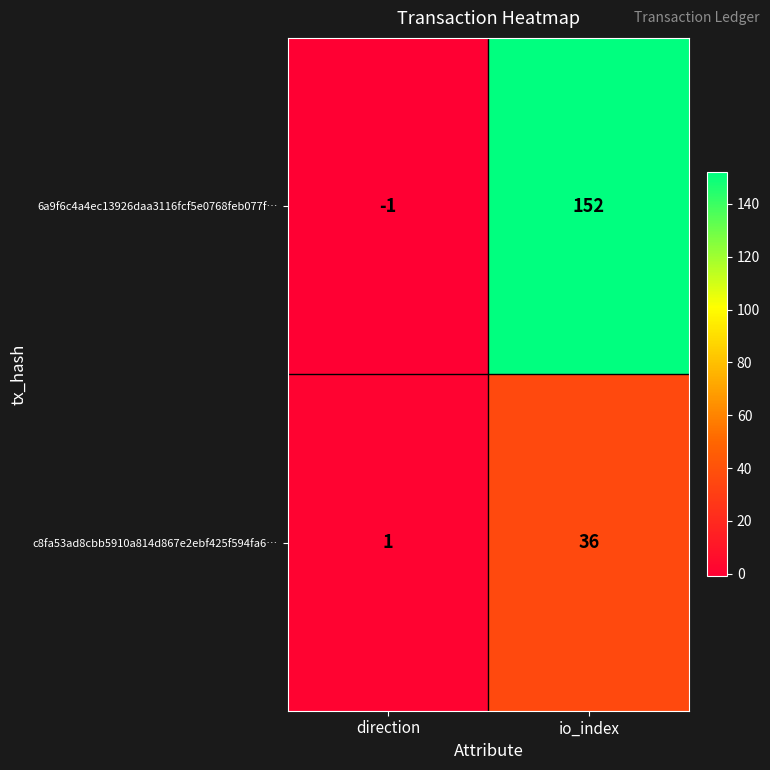

Which category has the lowest value across all series?

direction